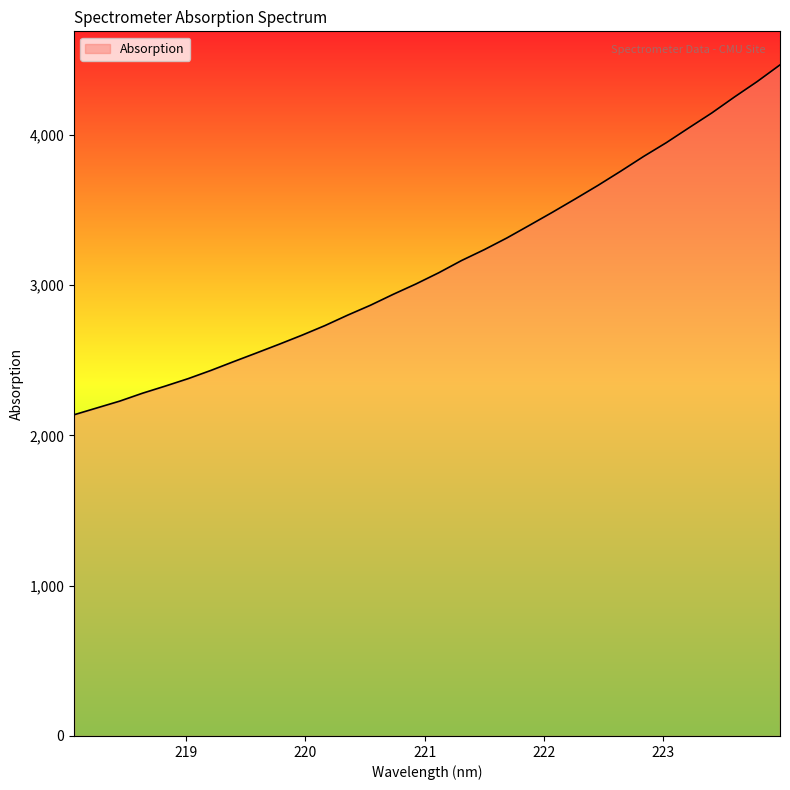

What is the minimum value shown in the chart?

2138.2